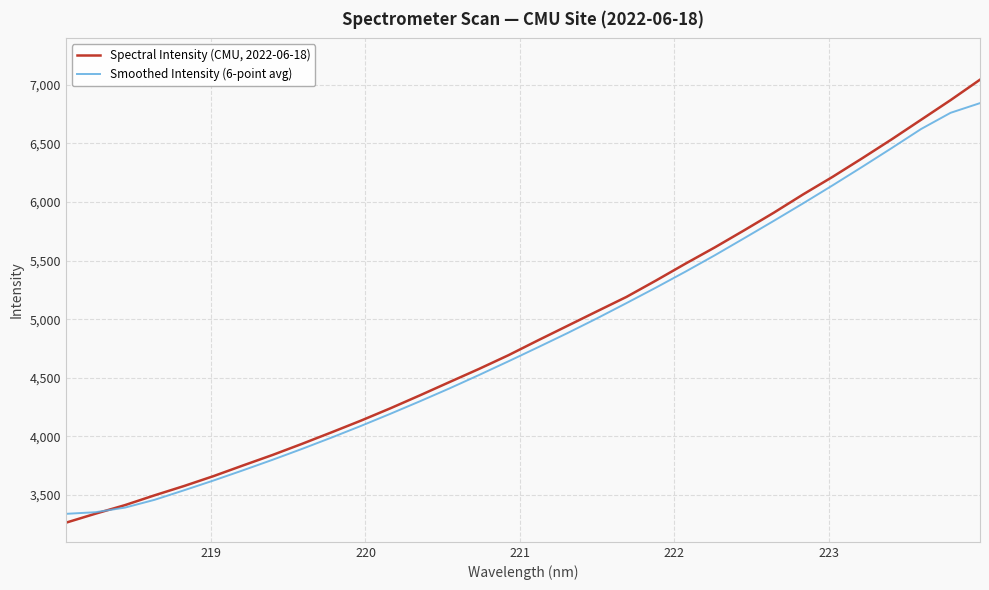

What is the greatest value displayed?

7043.9